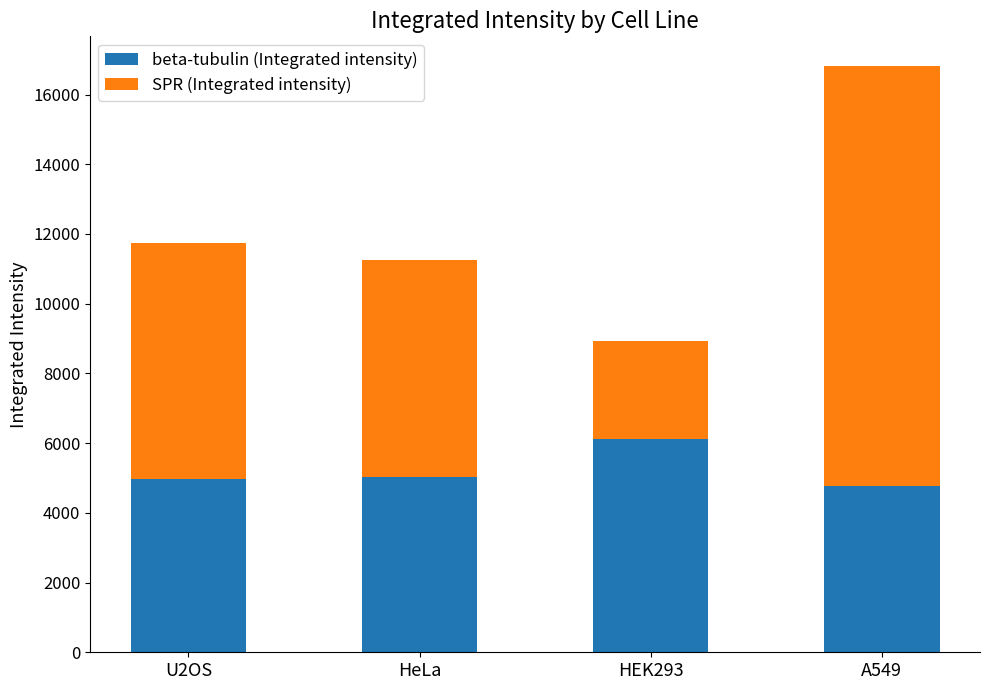

What is the difference between the maximum and minimum values in the beta-tubulin (Integrated intensity) series?

1347.3